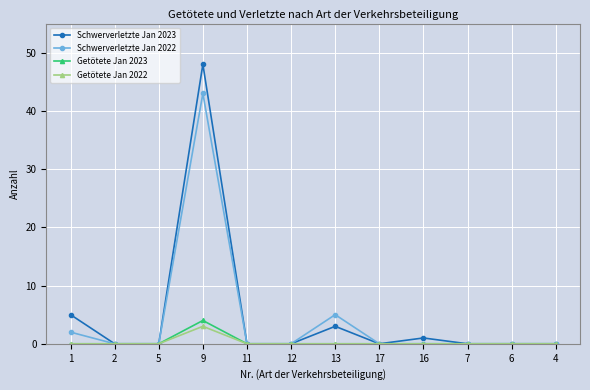

What is the highest value of the Schwerverletzte Jan 2022 series?

43